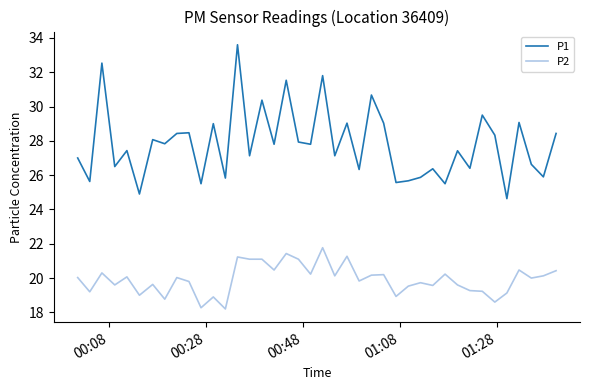

What is the maximum value shown in the chart?

33.6